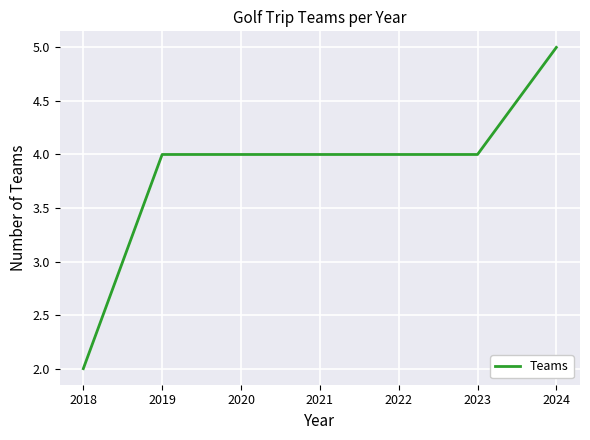

Count the number of categories in the chart.

7